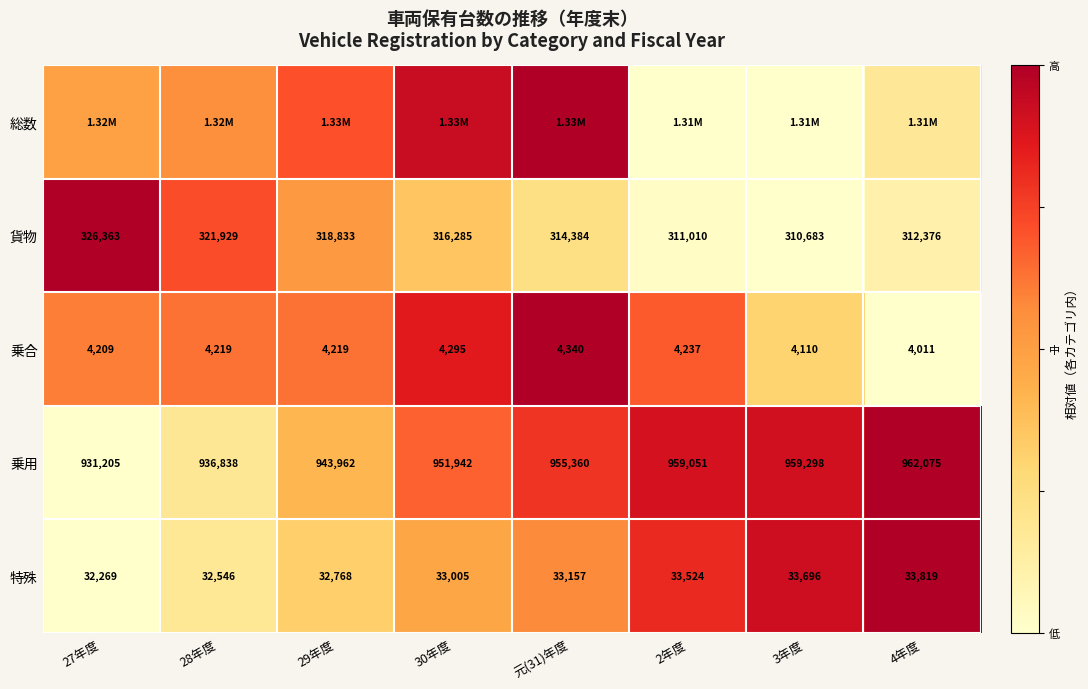

Is the value of 乗合 at 4年度 greater than the value of 特殊 at 元(31)年度?

No